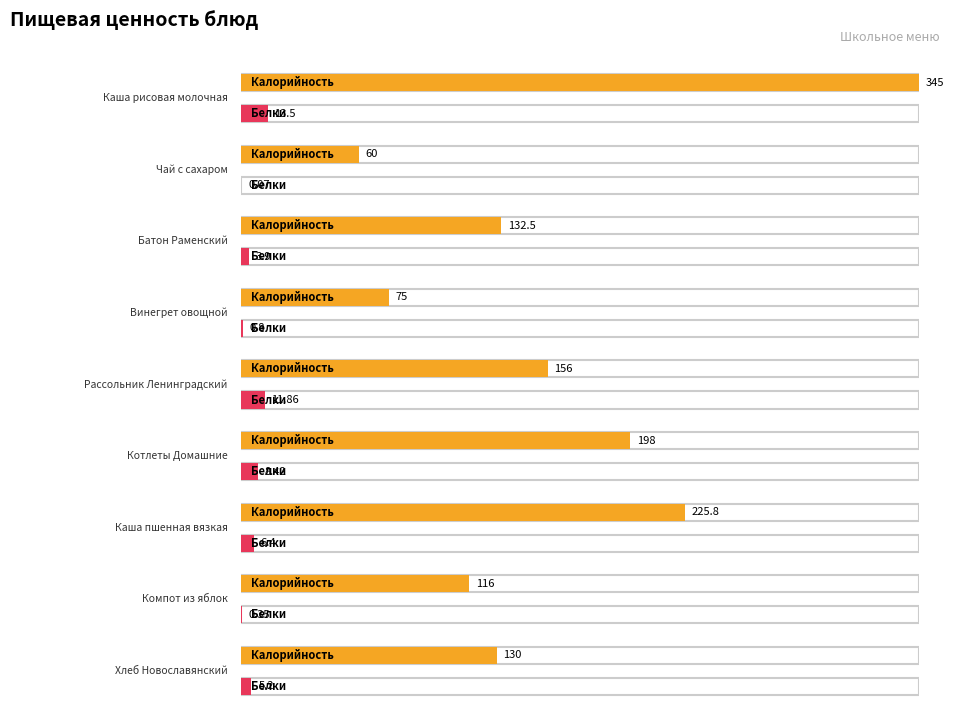

What is the spread (max minus min) of values at Каша рисовая молочная?

331.5